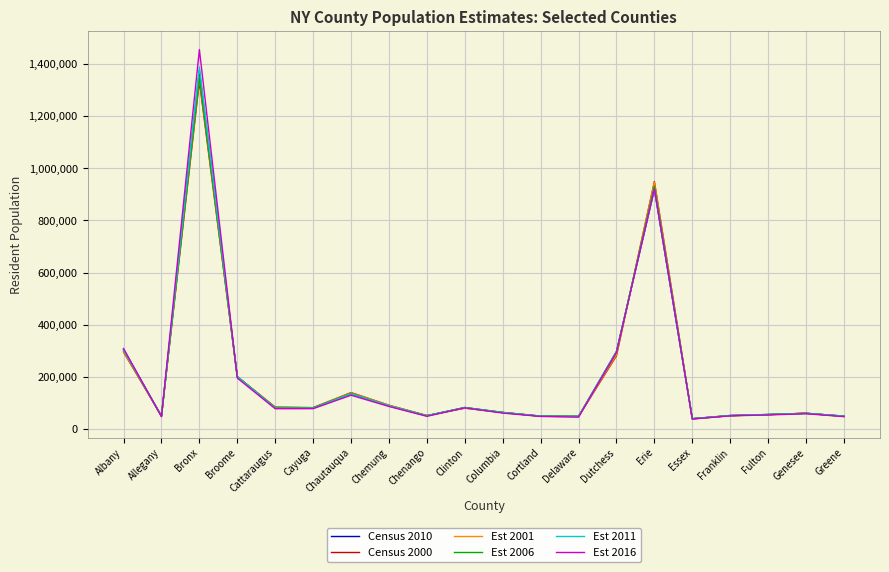

What is the spread (max minus min) of values at Bronx?

121401